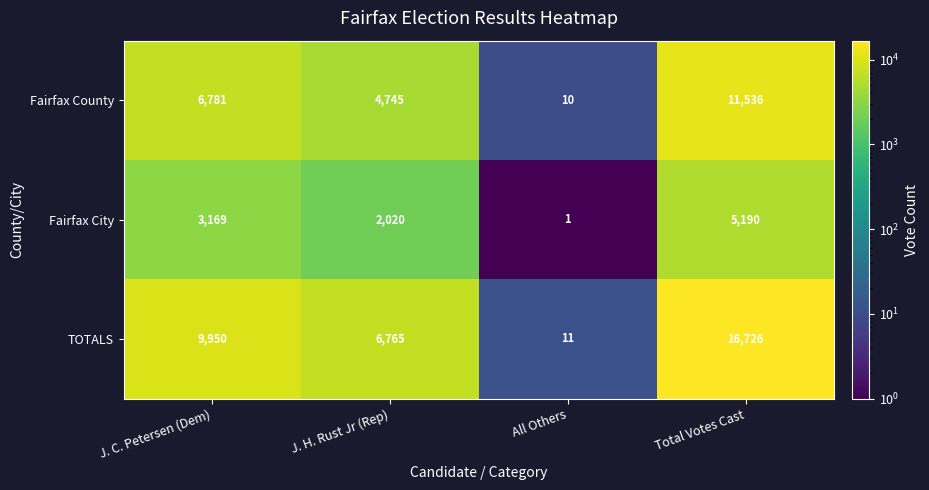

Which category has the highest value across all series?

Total Votes Cast